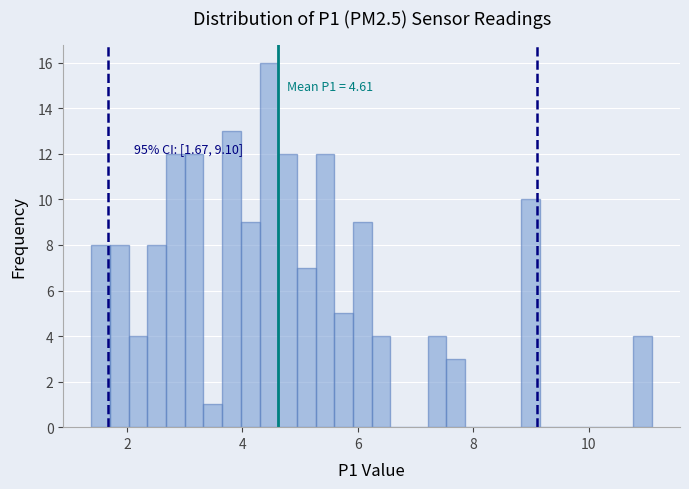

Read against the x-axis, roughly where is the centre of the tallest bar?

4.4